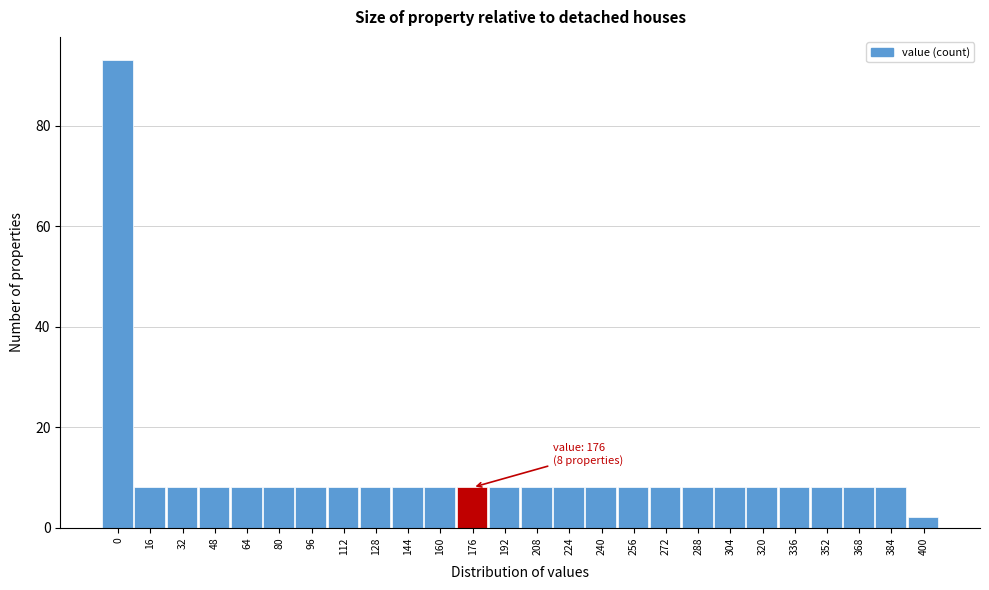

Reading right to left, list all the values displayed in this chart.

2	8	8	8	8	8	8	8	8	8	8	8	8	8	8	8	8	8	8	8	8	8	8	8	8	93